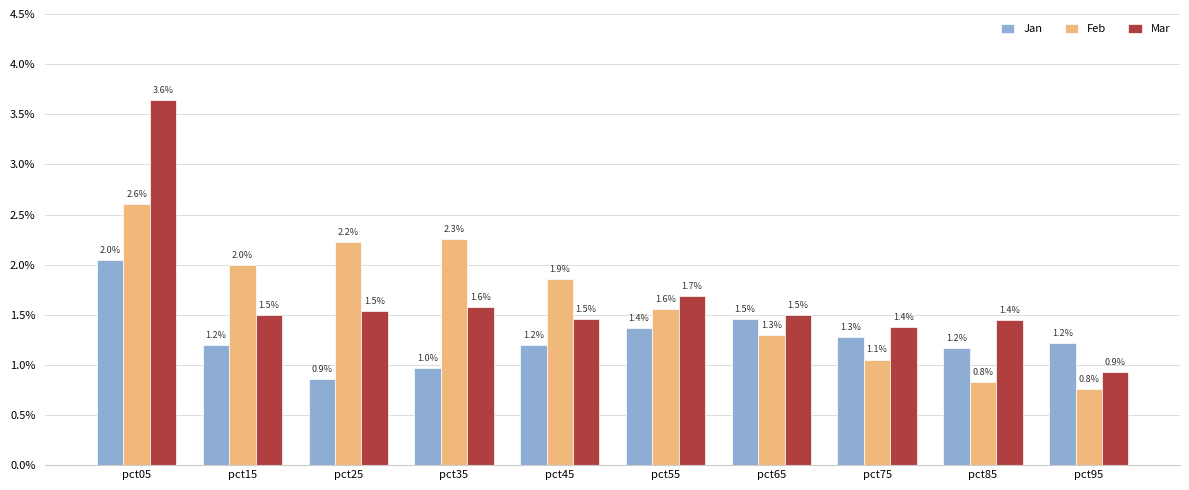

Are the bars horizontal?

No